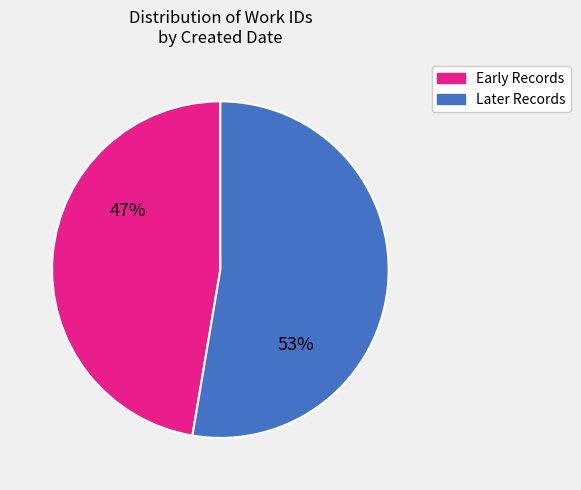

Count the number of slices in the pie.

2